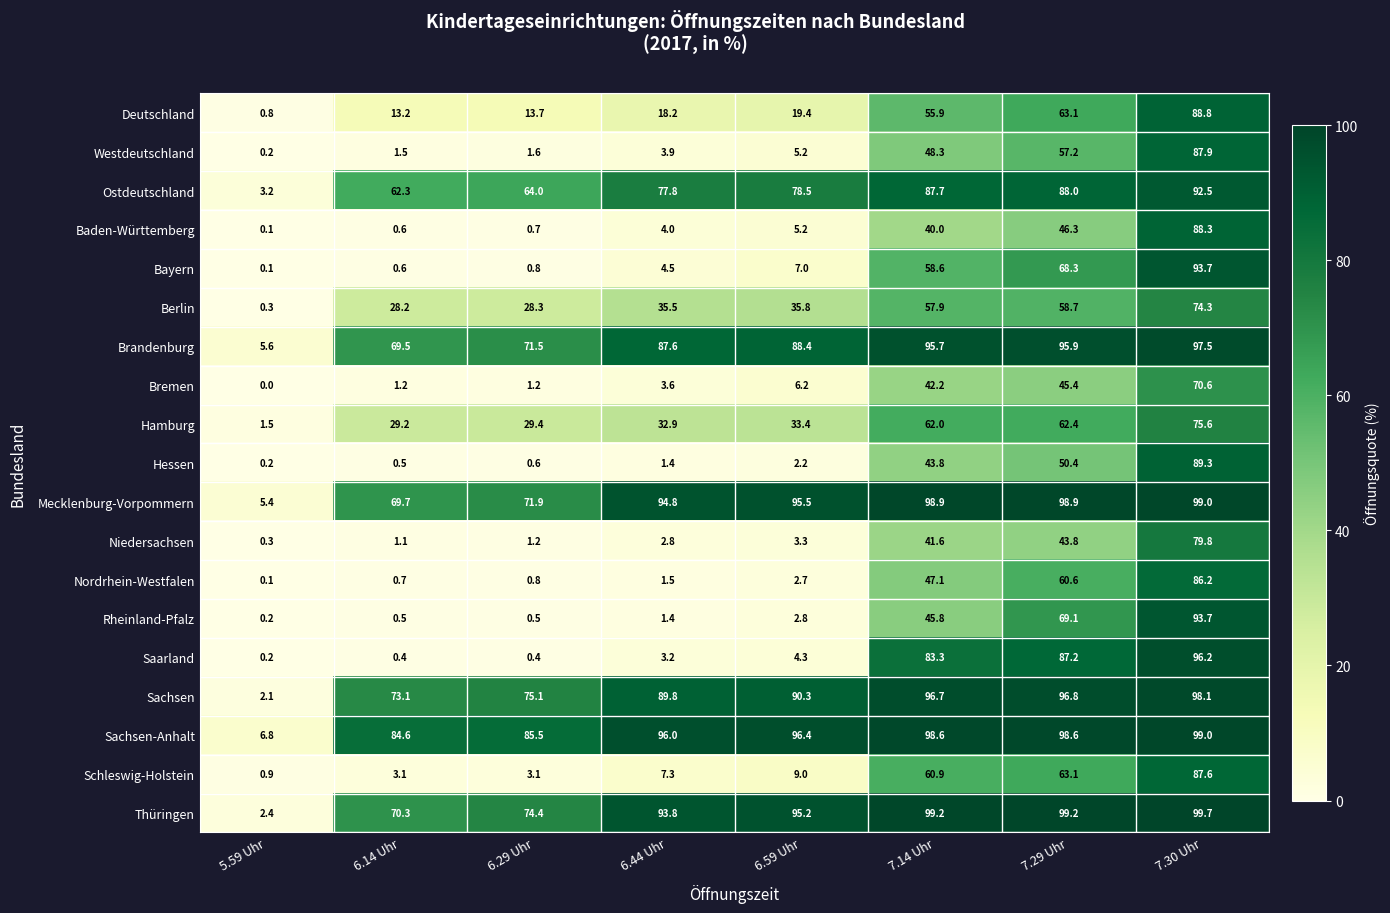

Which series has the largest total across all categories?

Sachsen-Anhalt